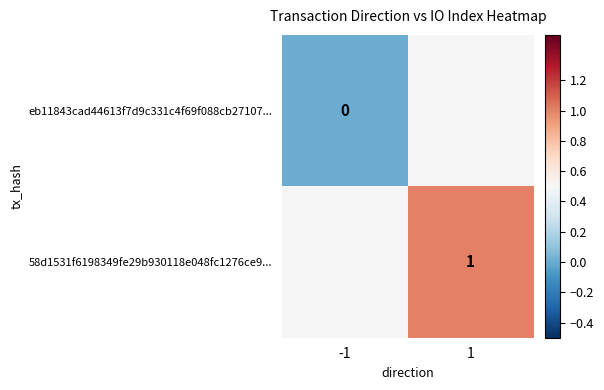

At which category does the chart reach its minimum across all series?

-1